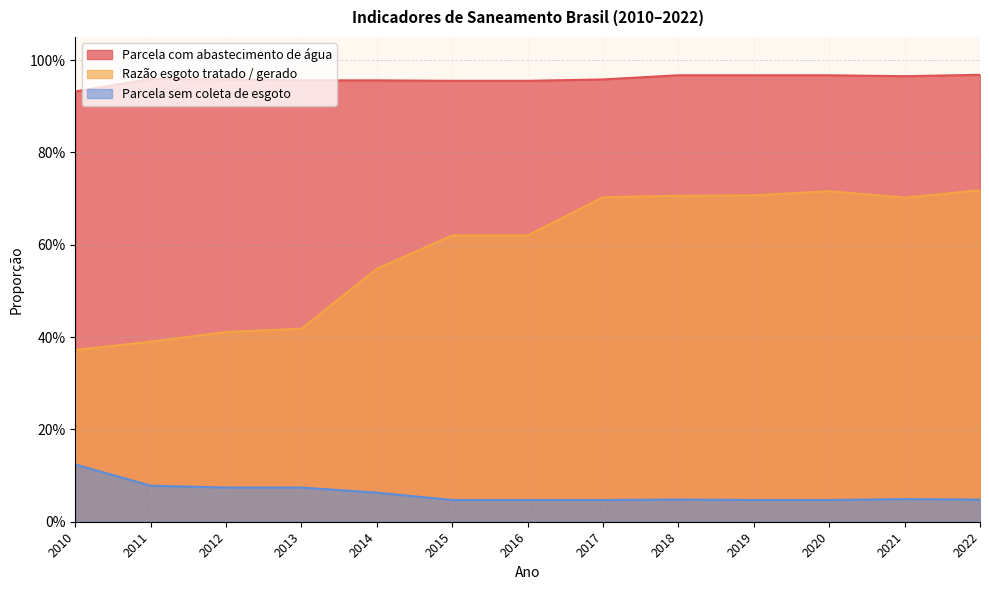

Reading left to right, what are all the values shown in this chart?

Parcela com abastecimento de água: 0.9	1.0	1.0	1.0	1.0	1.0	1.0	1.0	1.0	1.0	1.0	1.0	1.0
Razão esgoto tratado / gerado: 0.4	0.4	0.4	0.4	0.5	0.6	0.6	0.7	0.7	0.7	0.7	0.7	0.7
Parcela sem coleta de esgoto: 0.1	0.1	0.1	0.1	0.1	0.0	0.0	0.0	0.0	0.0	0.0	0.0	0.0